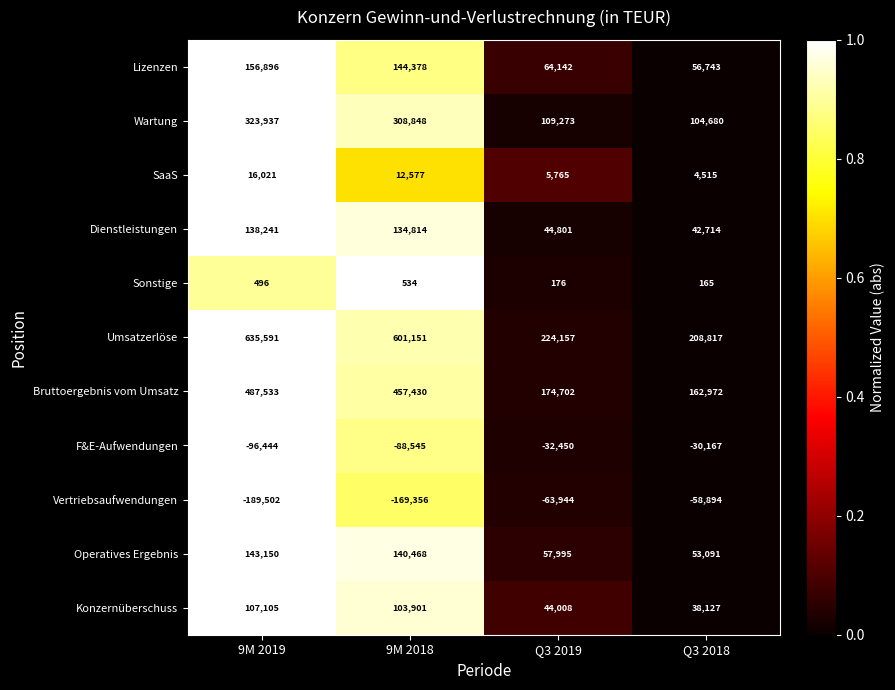

At which category does the chart reach its peak across all series?

9M 2019